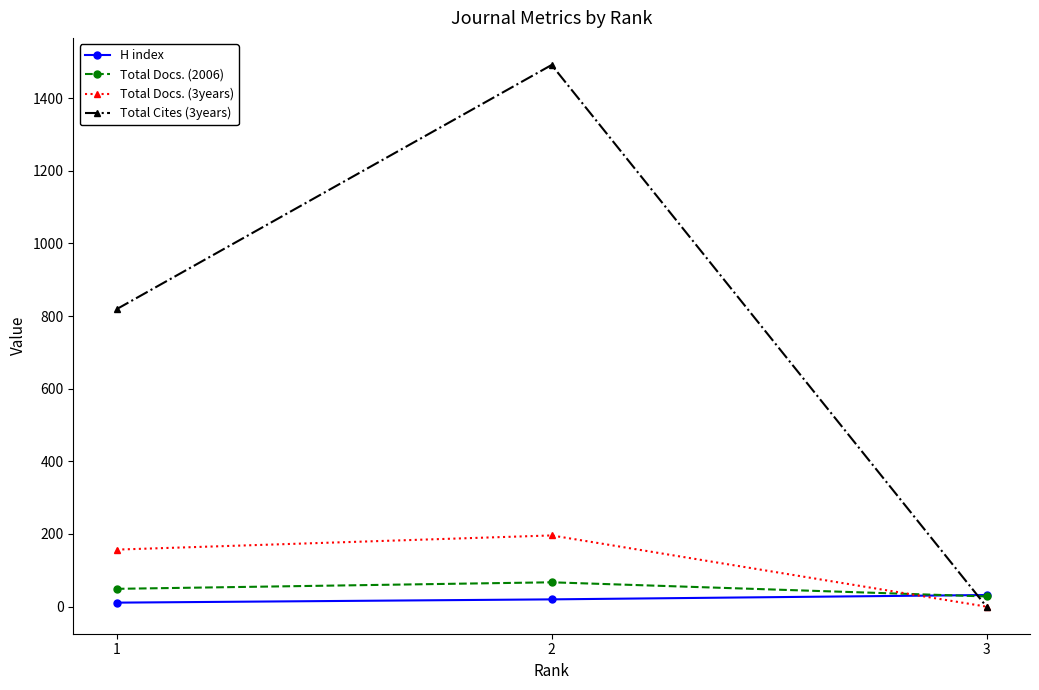

What is the difference between the maximum and minimum values in the Total Docs. (3years) series?

196